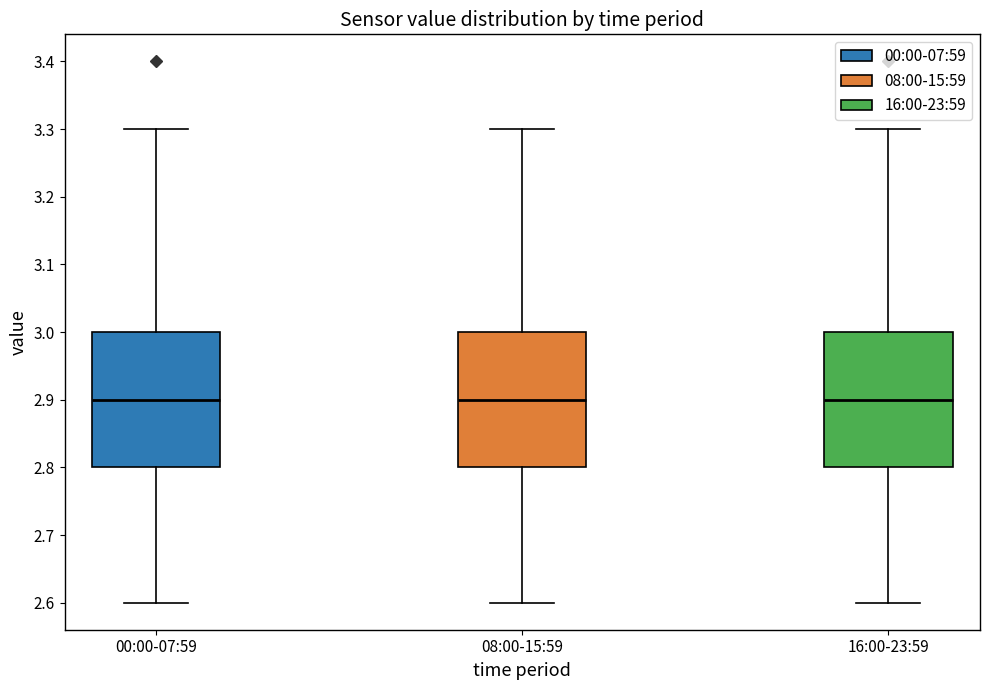

Reading left to right, transcribe this box plot: for each box, give where its median line is, the range the box spans, and where its two whiskers end, as read against the y-axis. The values are not printed on the chart, so give them approximately, as read against the axis.

00:00-07:59: median 2.9, box 2.8 to 3.0, whiskers 2.6 to 3.3
08:00-15:59: median 2.9, box 2.8 to 3.0, whiskers 2.6 to 3.3
16:00-23:59: median 2.9, box 2.8 to 3.0, whiskers 2.6 to 3.3